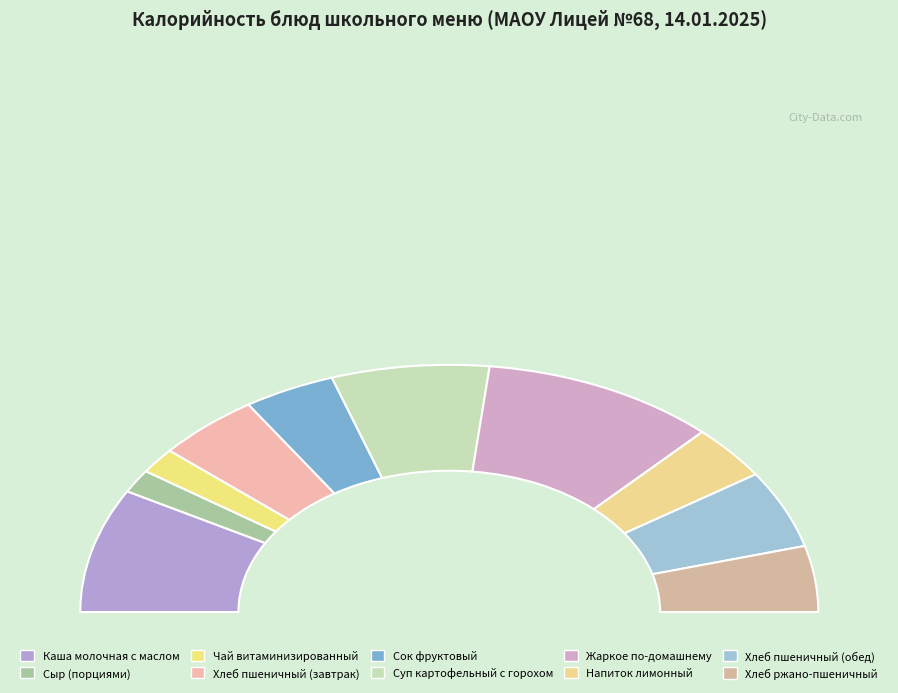

To the nearest percent, what is the average slice percentage?

10%